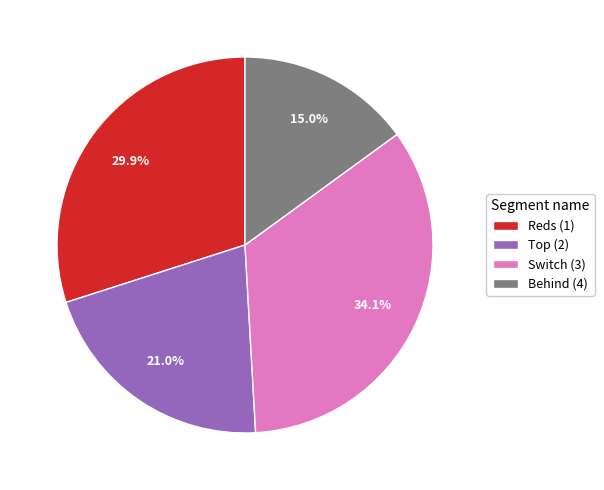

What percentage is the Behind (4) slice, to the nearest percent?

15%